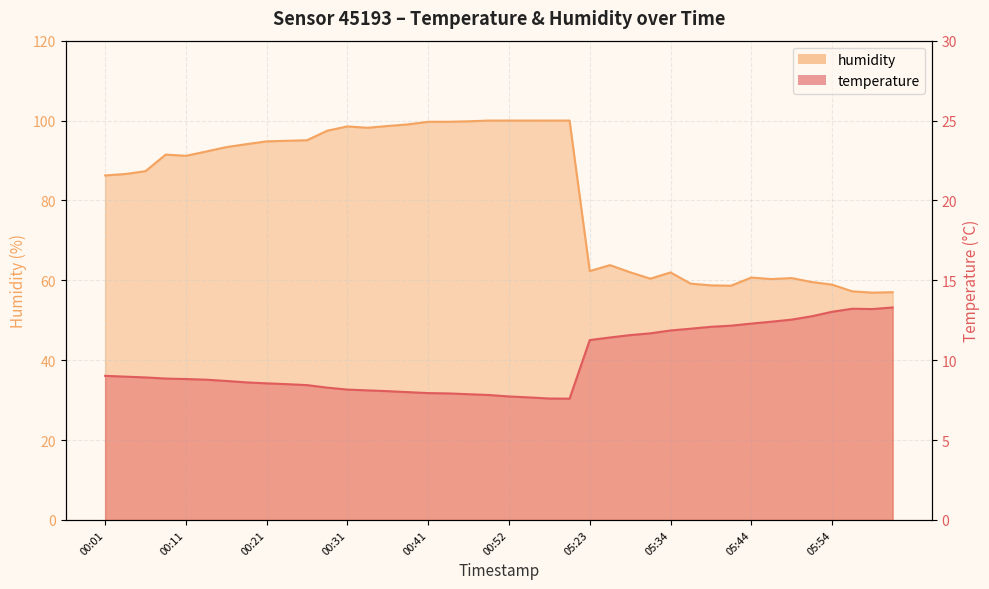

Is the value of humidity at 06:00 greater than the value of temperature at 00:36?

Yes